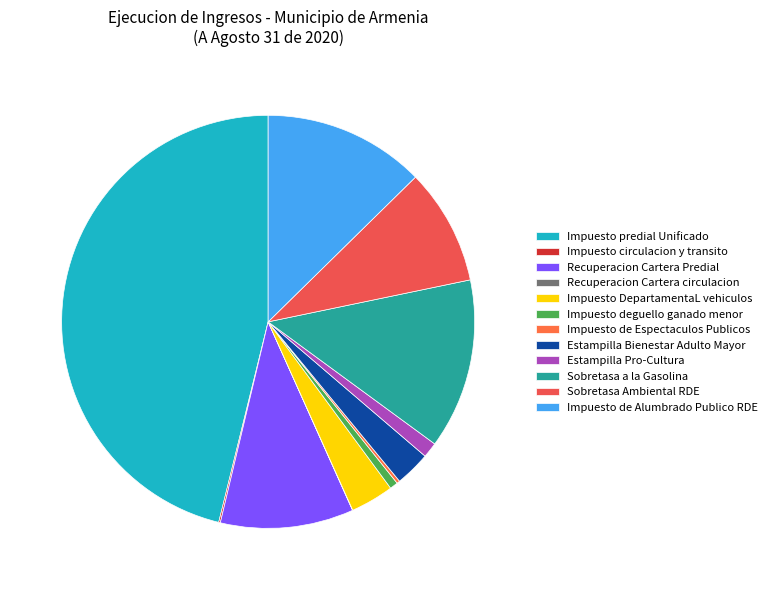

To the nearest percent, what is the difference between the Recuperacion Cartera circulacion and Sobretasa Ambiental RDE slice percentages?

9%